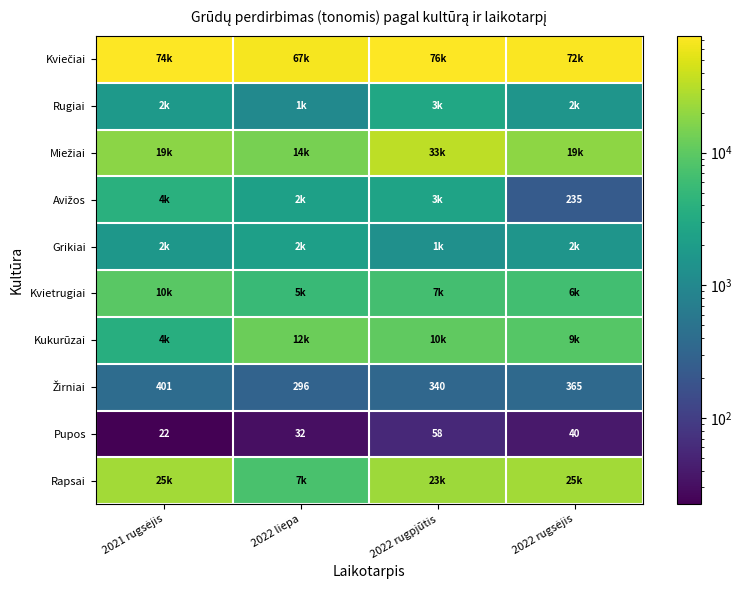

Which series has the largest total across all categories?

Kviečiai